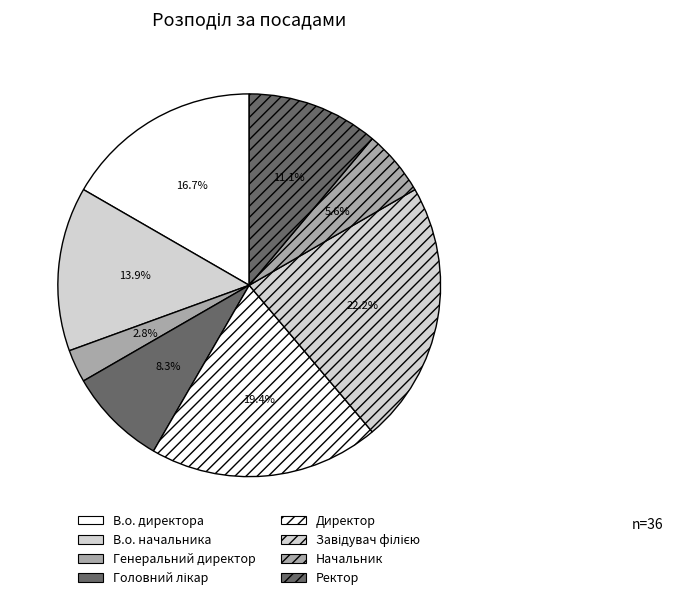

To the nearest percent, what percentage of the pie is Головний лікар?

8%